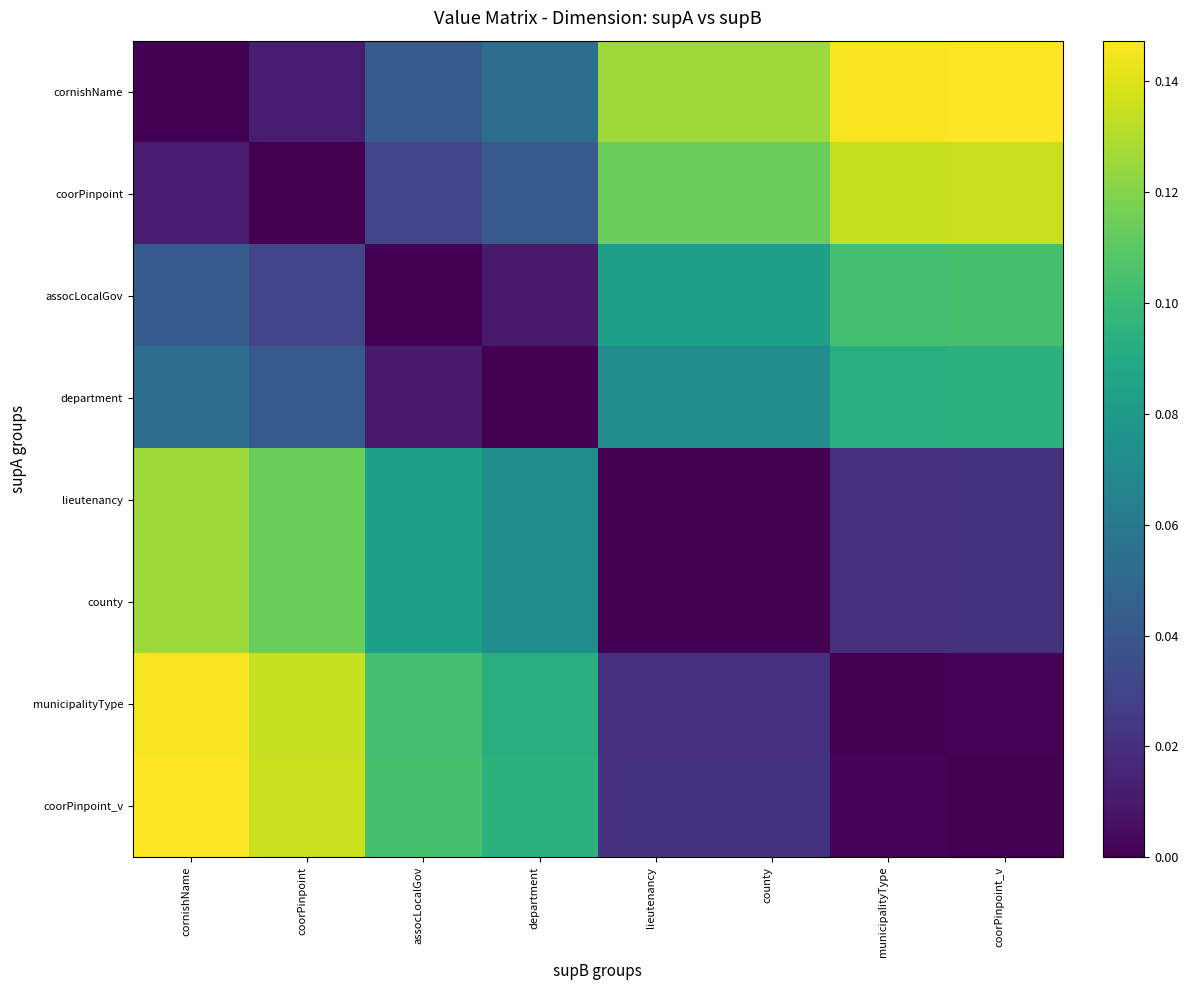

How many data points does each series have?

8